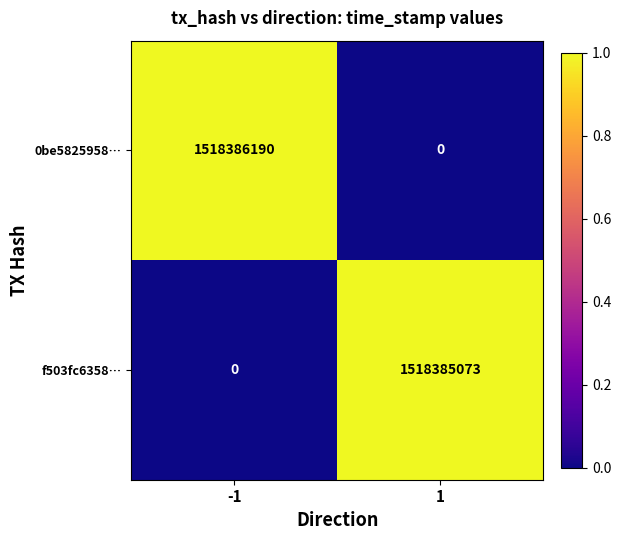

What is the difference between the highest and lowest values at 1?

1518385073